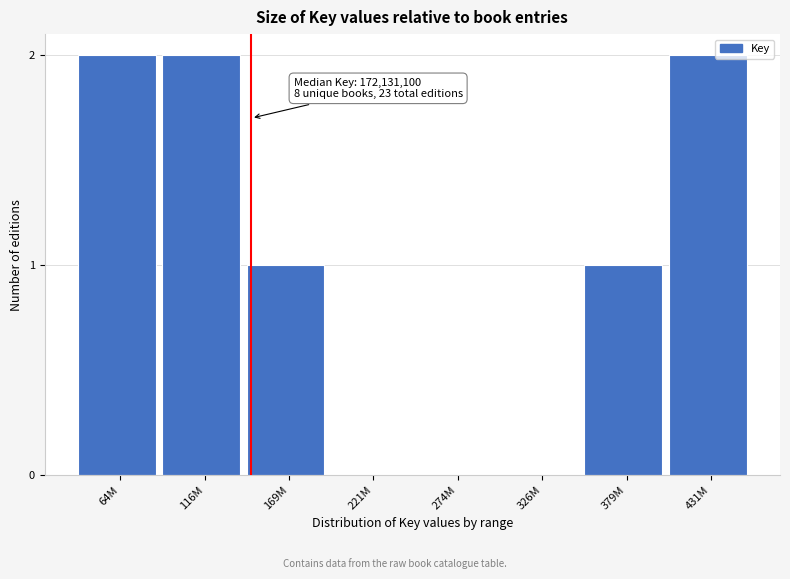

Reading right to left, transcribe all the data shown in this chart.

431M=2	379M=1	326M=0	274M=0	221M=0	169M=1	116M=2	64M=2